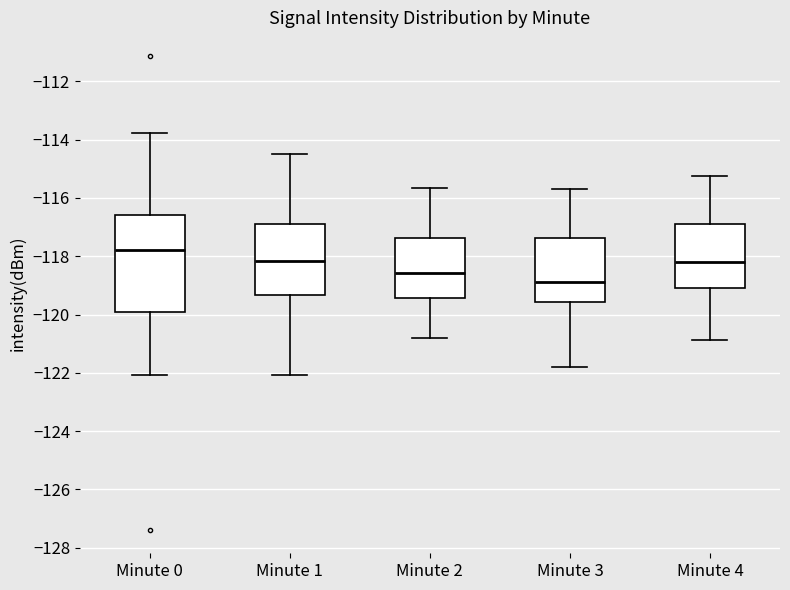

Reading left to right, transcribe this box plot: for each box, give where its median line is, the range the box spans, and where its two whiskers end, as read against the y-axis. The values are not printed on the chart, so give them approximately, as read against the axis.

Minute 0: median -117.8, box -120.0 to -116.6, whiskers -122.0 to -113.8
Minute 1: median -118.2, box -119.4 to -116.8, whiskers -122.0 to -114.6
Minute 2: median -118.6, box -119.4 to -117.4, whiskers -120.8 to -115.6
Minute 3: median -118.8, box -119.6 to -117.4, whiskers -121.8 to -115.8
Minute 4: median -118.2, box -119.0 to -116.8, whiskers -120.8 to -115.2